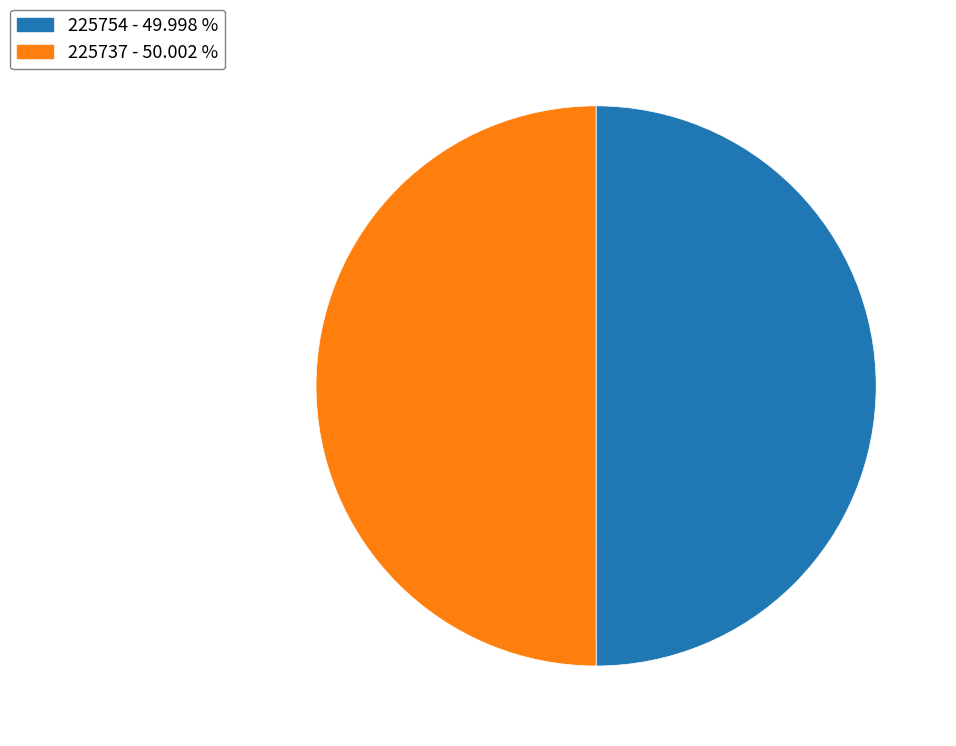

How many slices are in this pie chart?

2